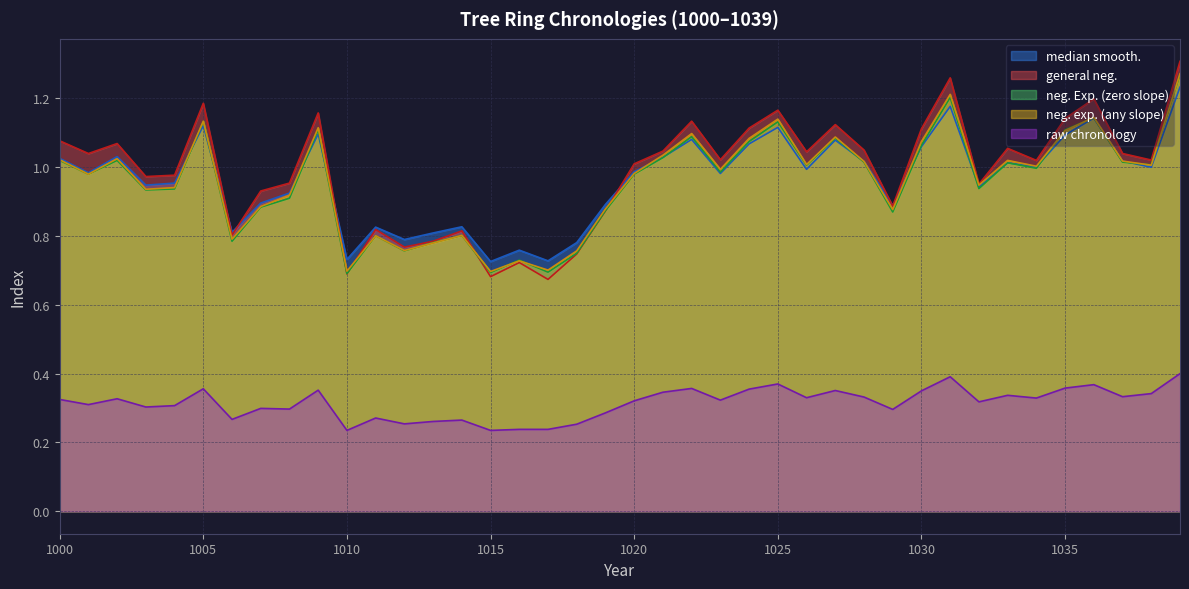

In neg. exp. (any slope), how many points are lower than both neighbors (excluding endpoints)?

13